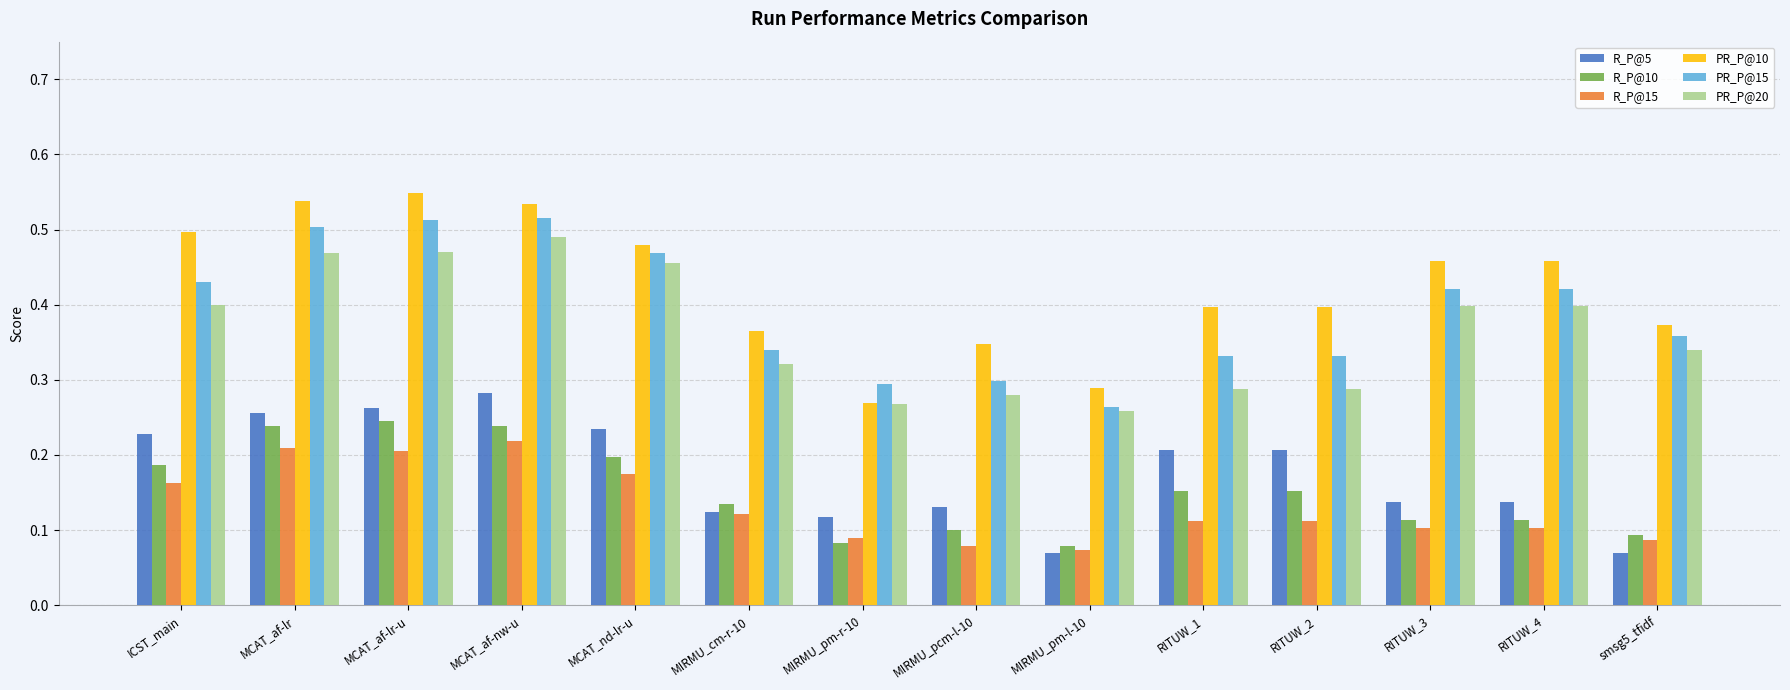

Which series has the widest spread of values?

PR_P@10